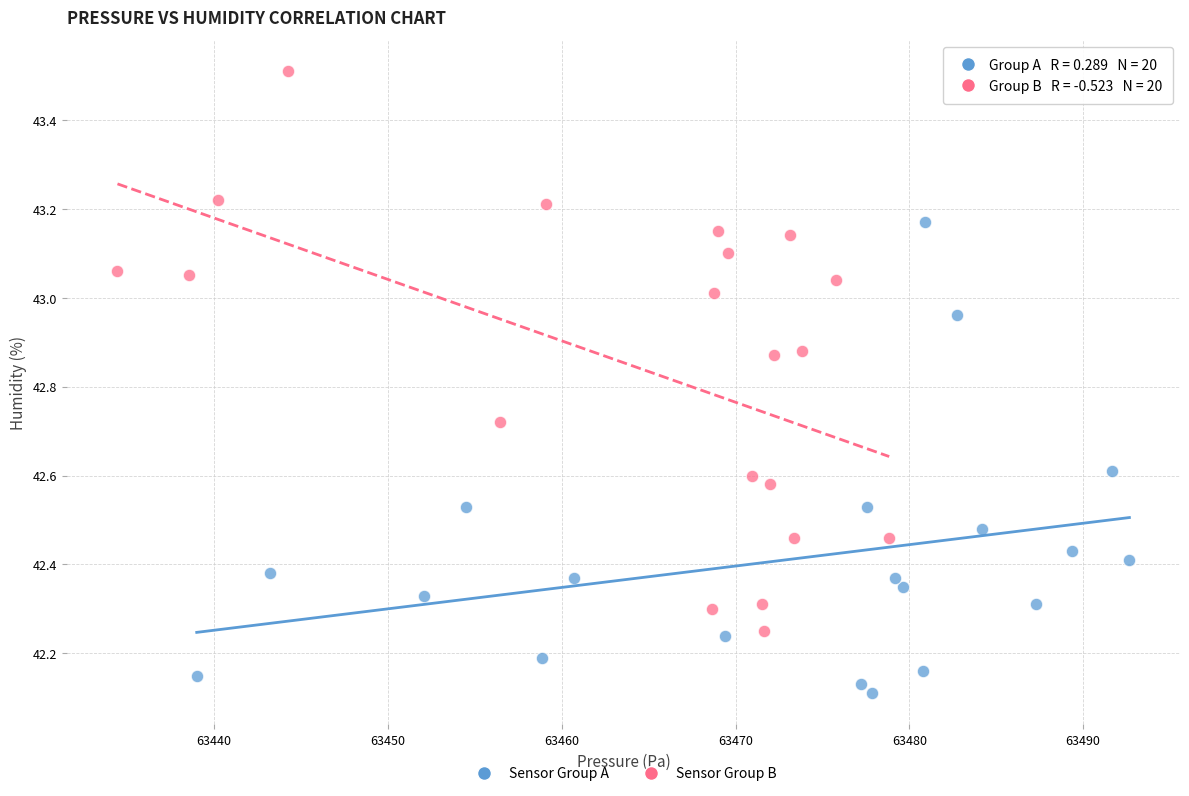

Which series contains the lowest Y value?

Sensor Group A